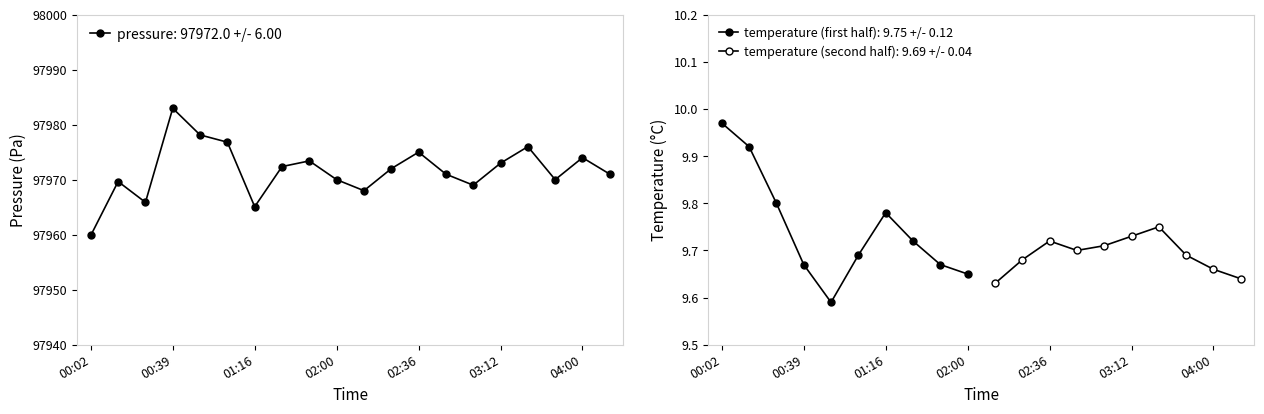

What is the value of the 14th point from the left?

97971.0